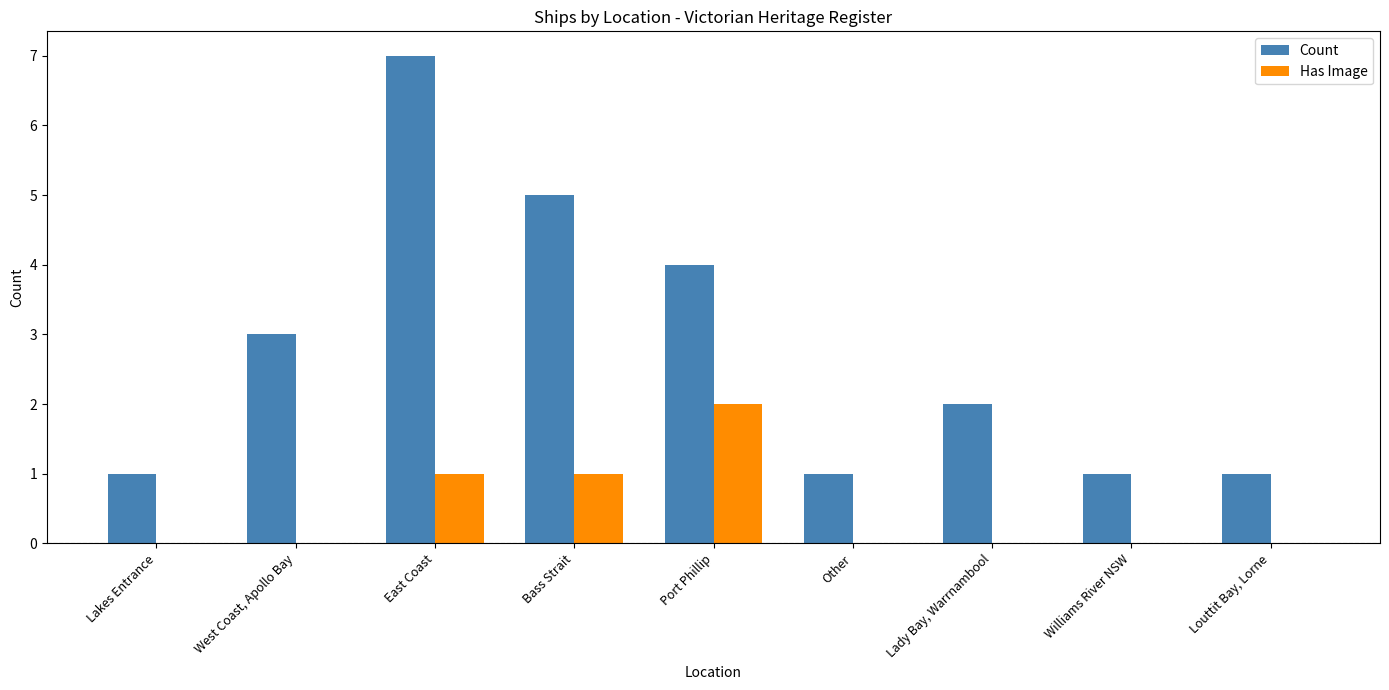

Reading right to left, transcribe all the data shown in this chart.

Count: 1	1	2	1	4	5	7	3	1
Has Image: 0	0	0	0	2	1	1	0	0